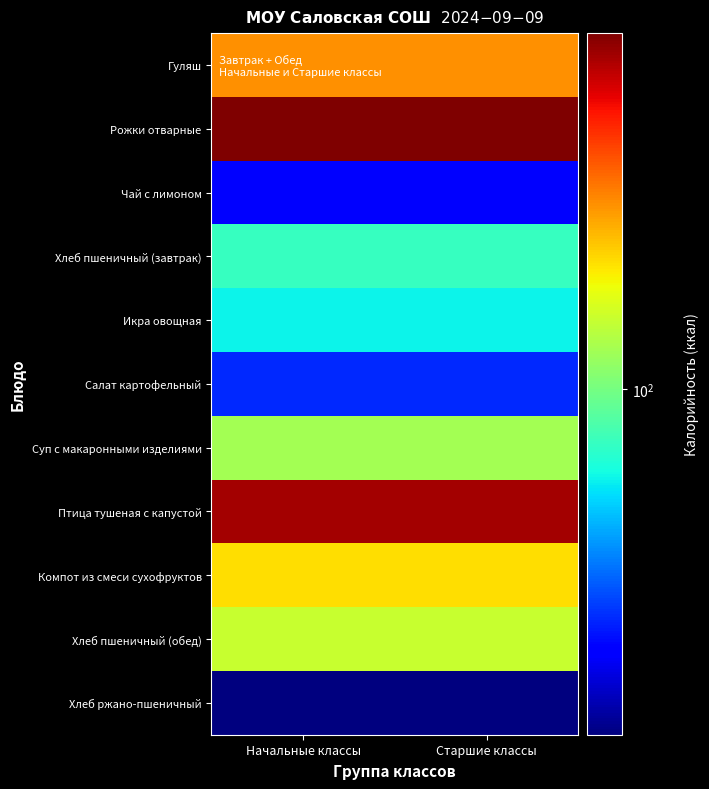

Between Начальные классы and Старшие классы, which series saw the biggest shift?

Гуляш